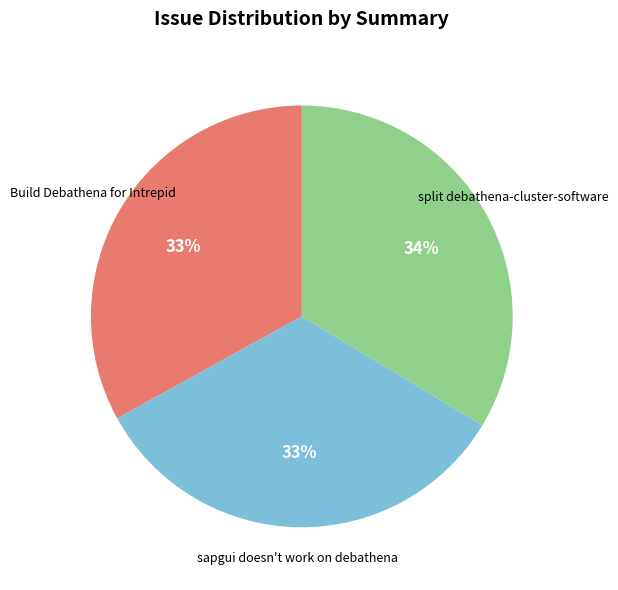

Count the number of slices in the pie.

3